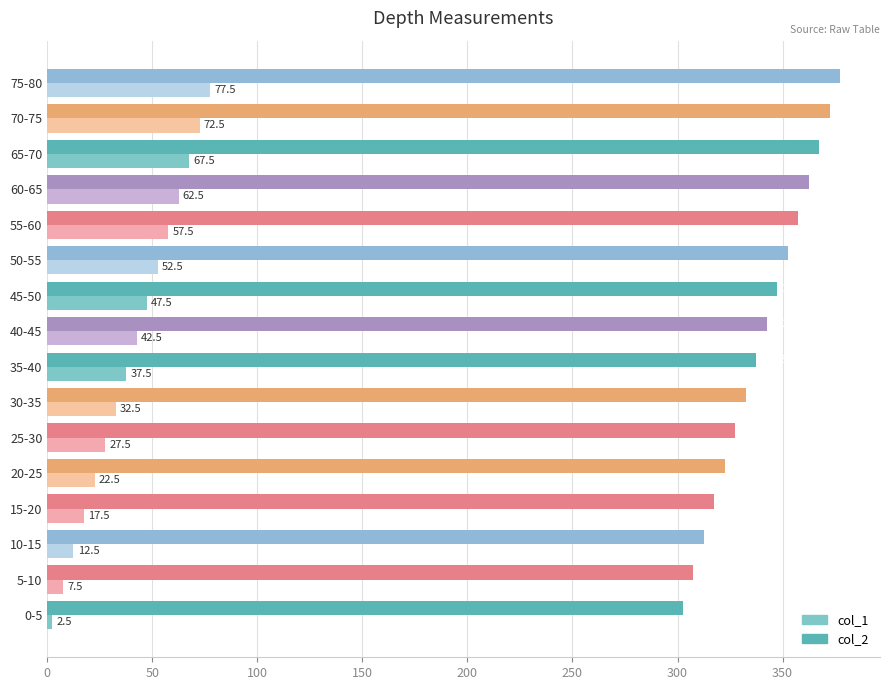

At which category is the sum across all series the highest?

75-80